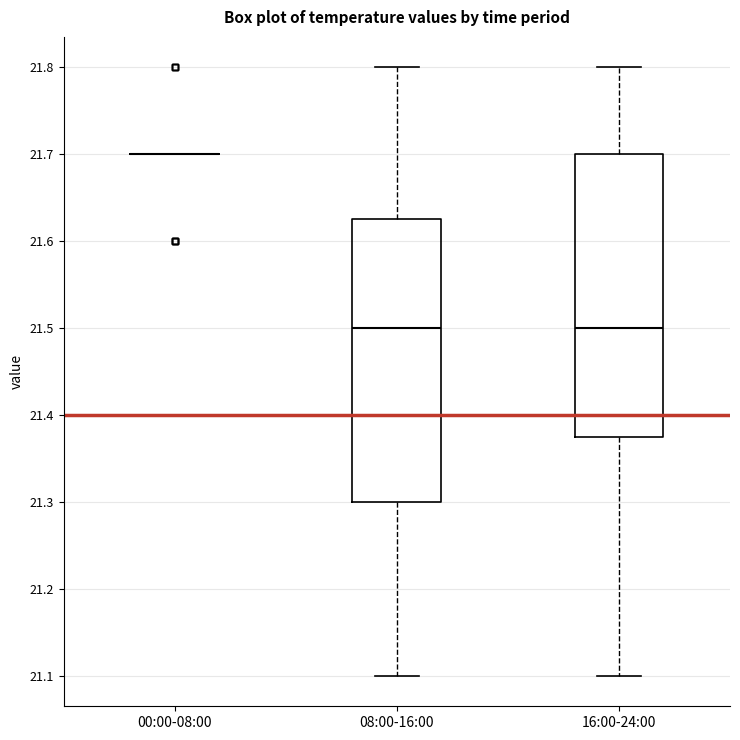

Where is the upper edge of the box for 16:00-24:00 on the y-axis? The values are not printed on the chart, so give them approximately, as read against the axis.

21.70